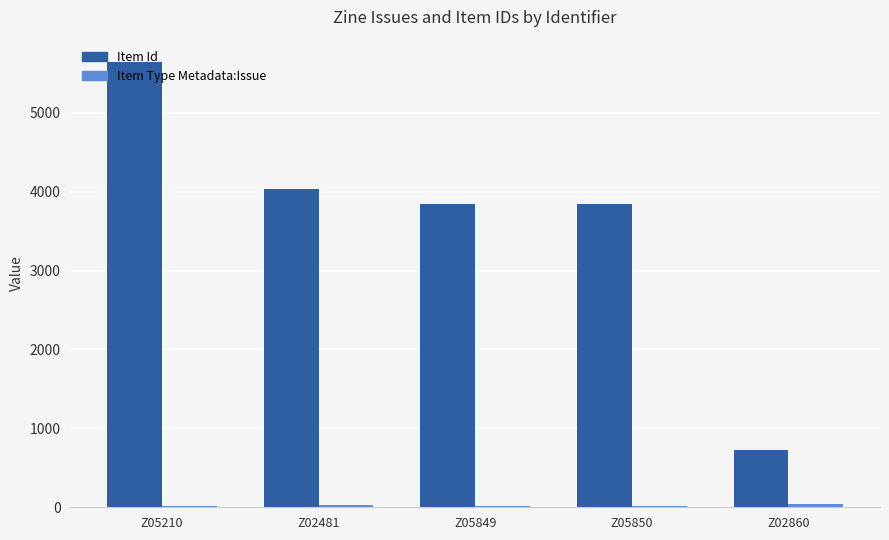

Are the bars grouped side by side (vs. stacked)?

Yes